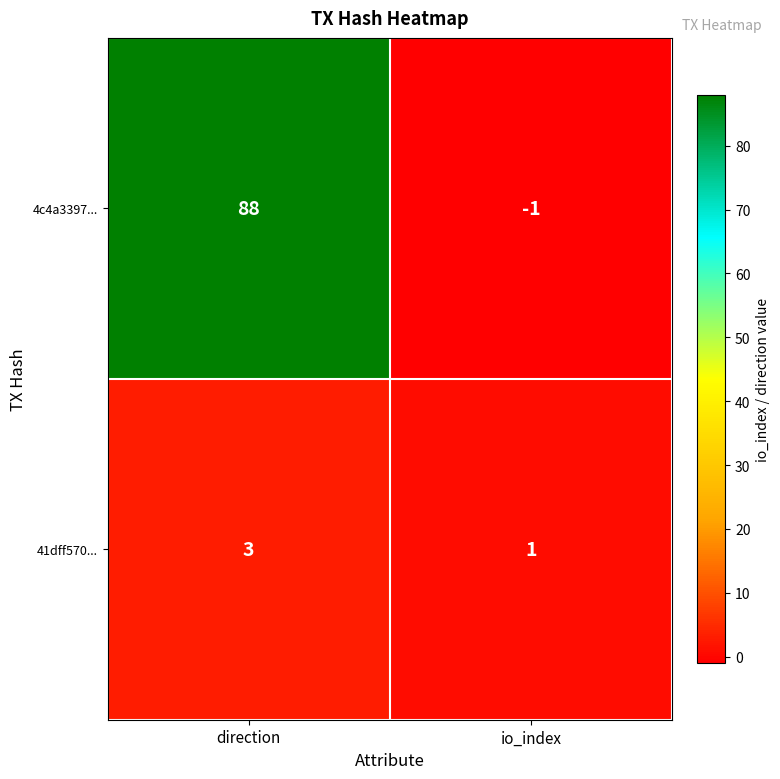

Rank the series by their average value, from highest to lowest.

4c4a3397..., 41dff570...